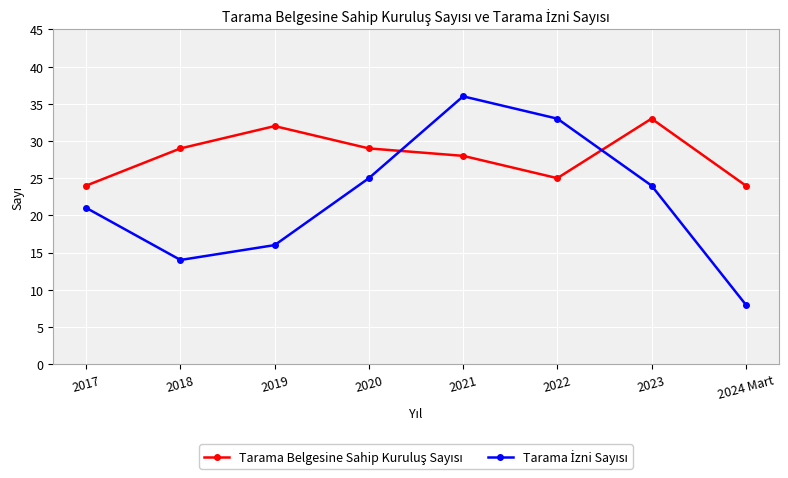

How many distinct data groups are displayed?

2